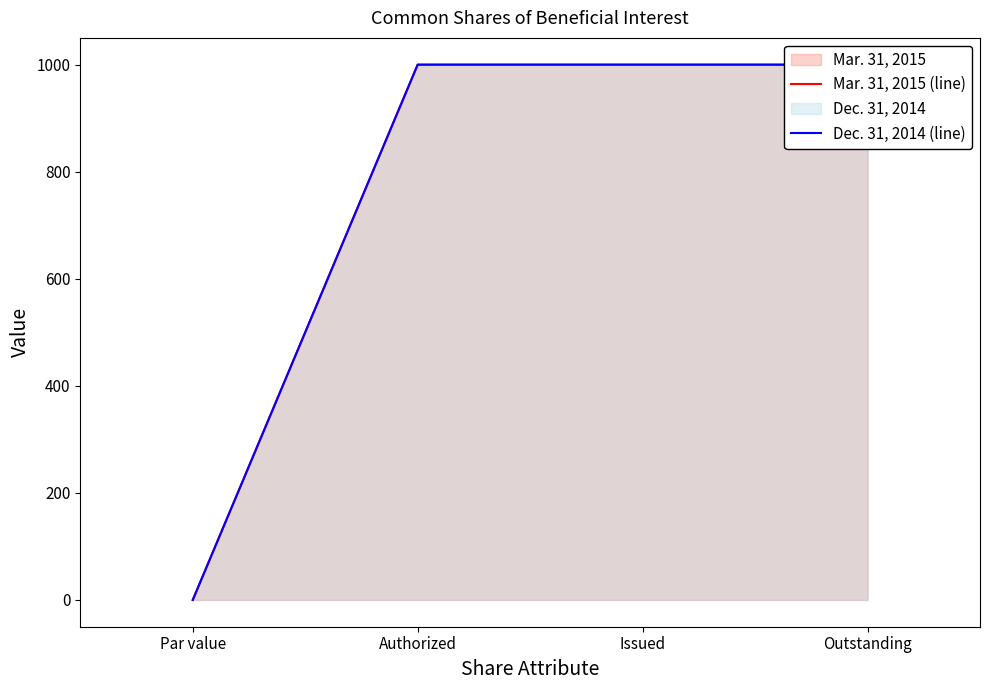

Where is Dec. 31, 2014 (line) nearest to the value 500?

Par value